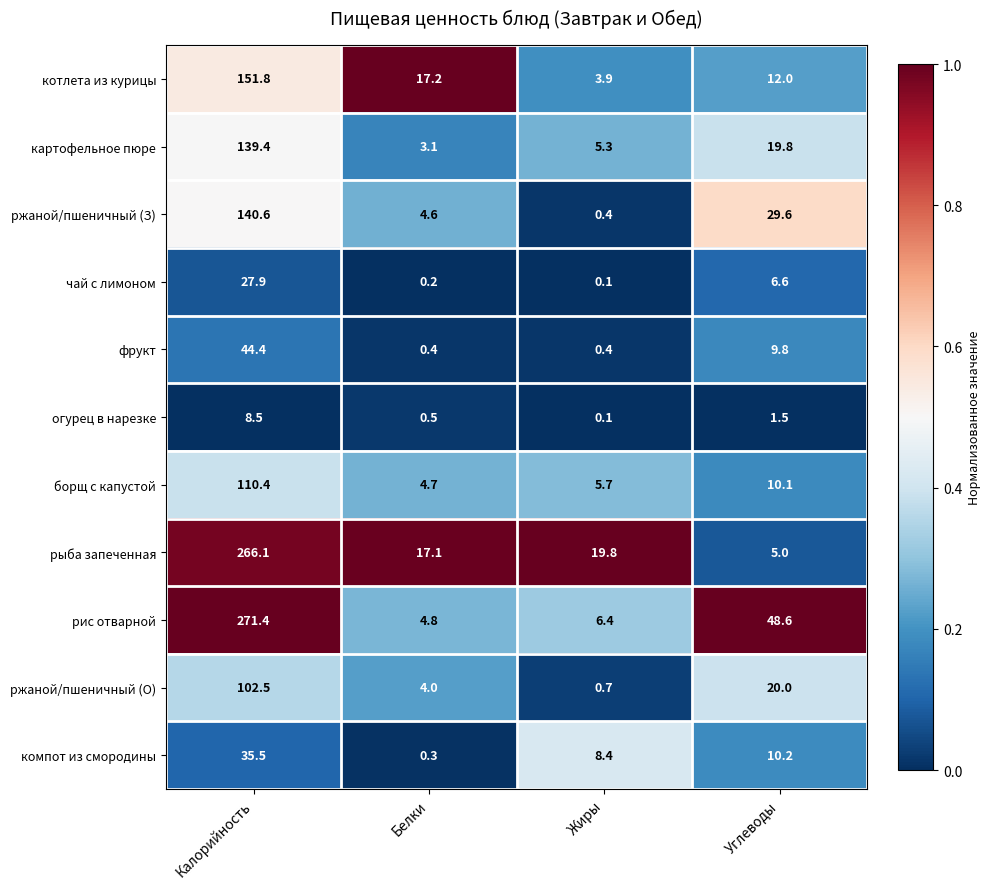

Is it true that компот из смородины equals 10.2 at Углеводы?

True